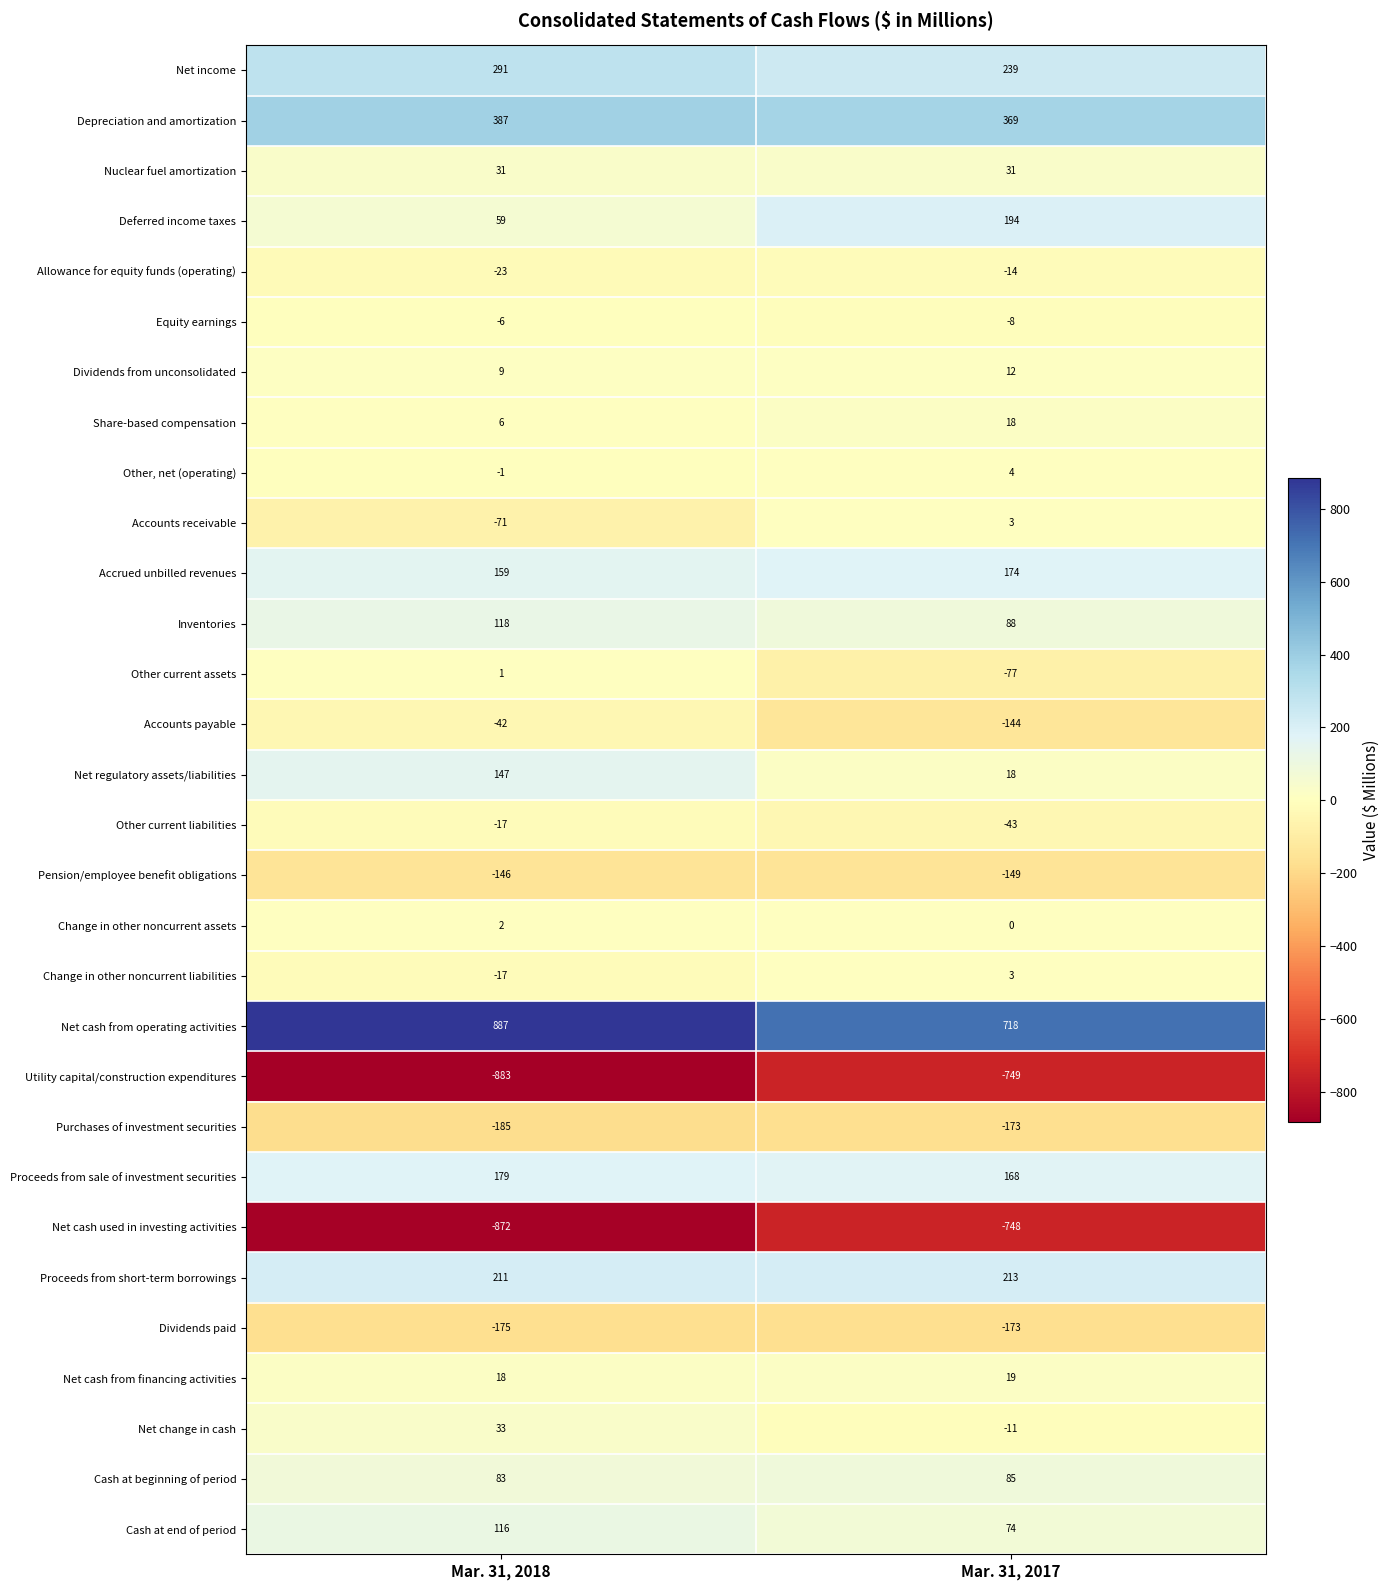

At which label is Purchases of investment securities closest to -179?

Mar. 31, 2018